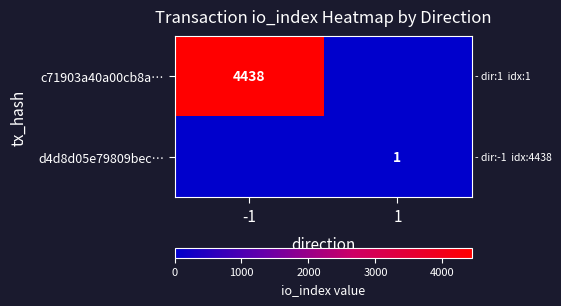

True or false: c71903a40a00cb8a… has a value of 4438 at -1.

True